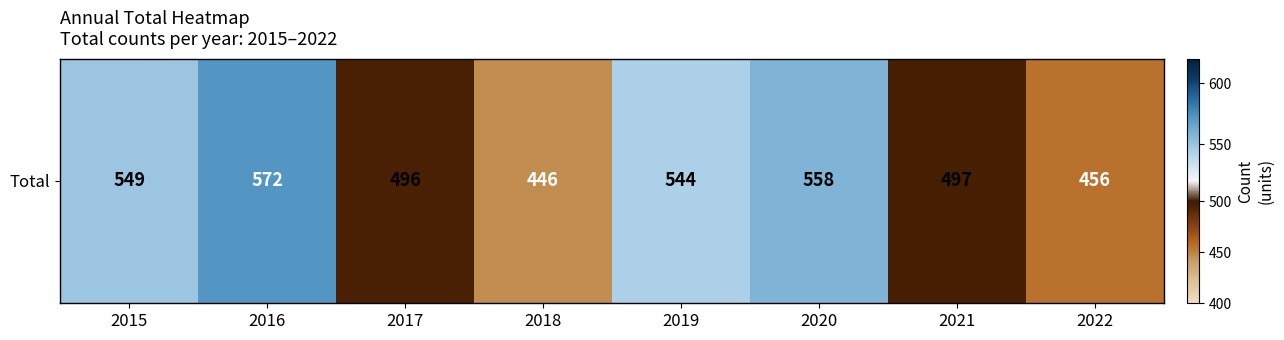

What is the difference between the second highest and second lowest values?

102